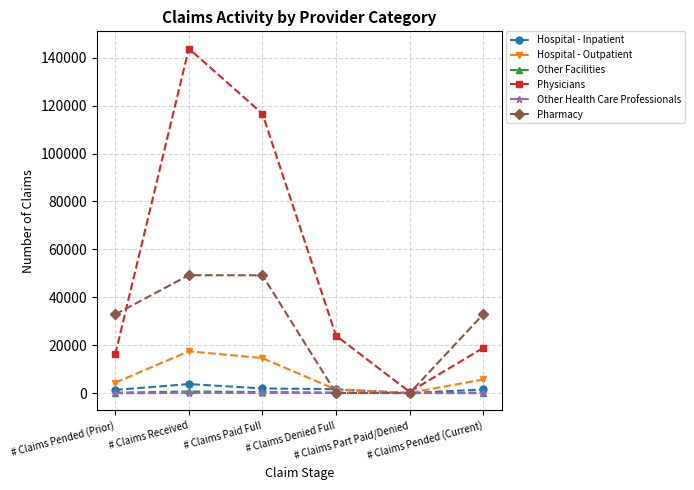

What position from the left is # Claims Part Paid/Denied?

5